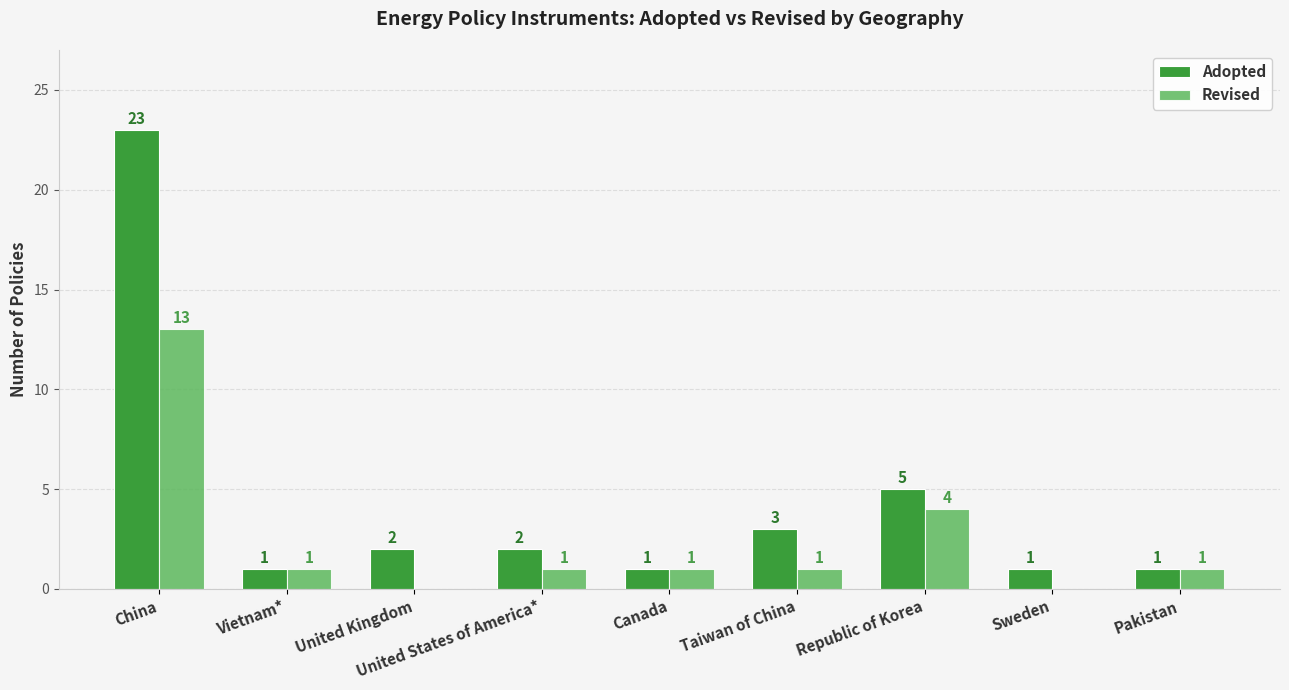

Which series has the largest total across all categories?

Adopted